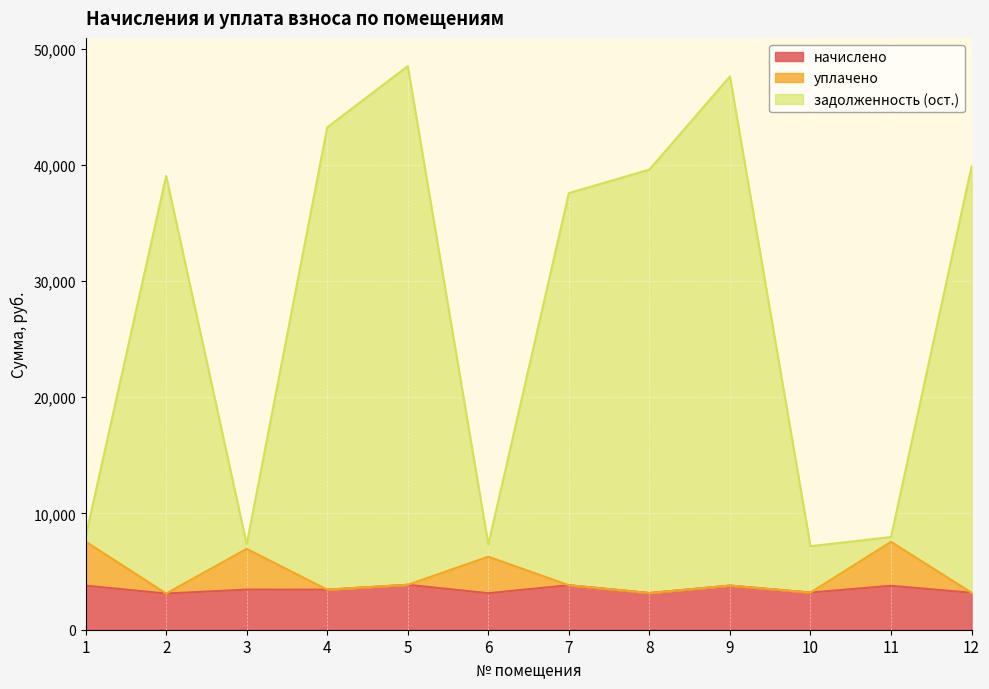

Which series changed the most between 4 and 12?

задолженность (ост.)